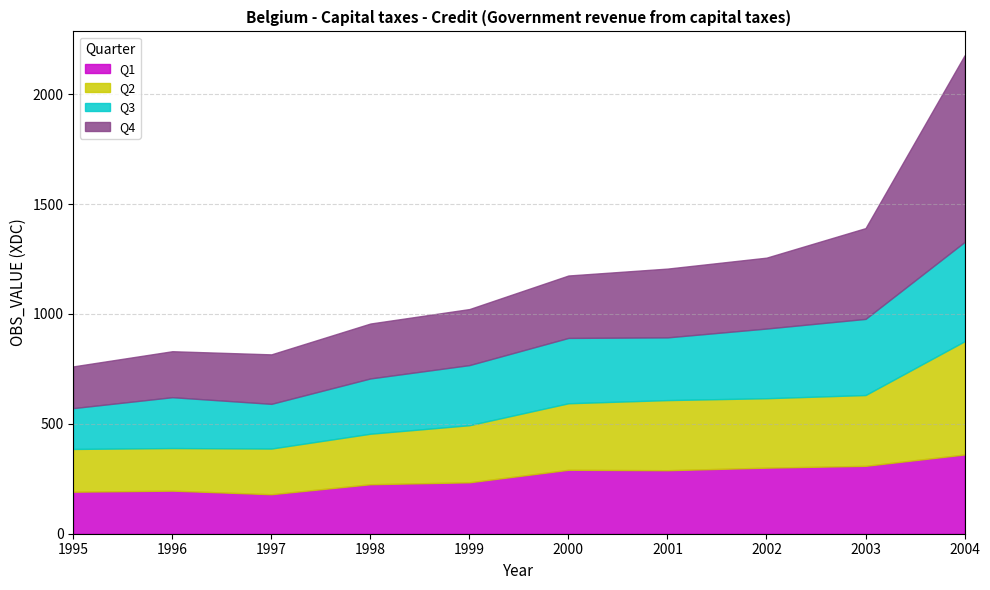

What are all the series names shown in the legend?

Q1, Q2, Q3, Q4